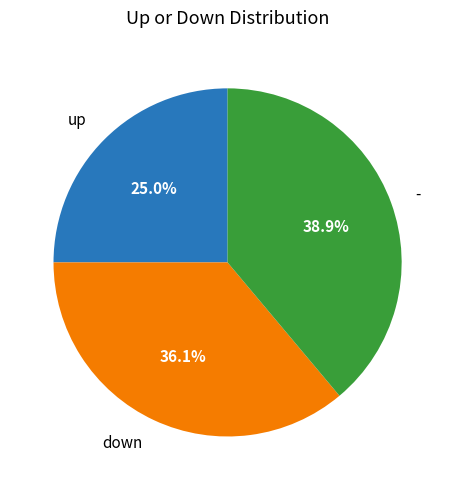

Combined, what portion of the pie is up and down?

61.1%